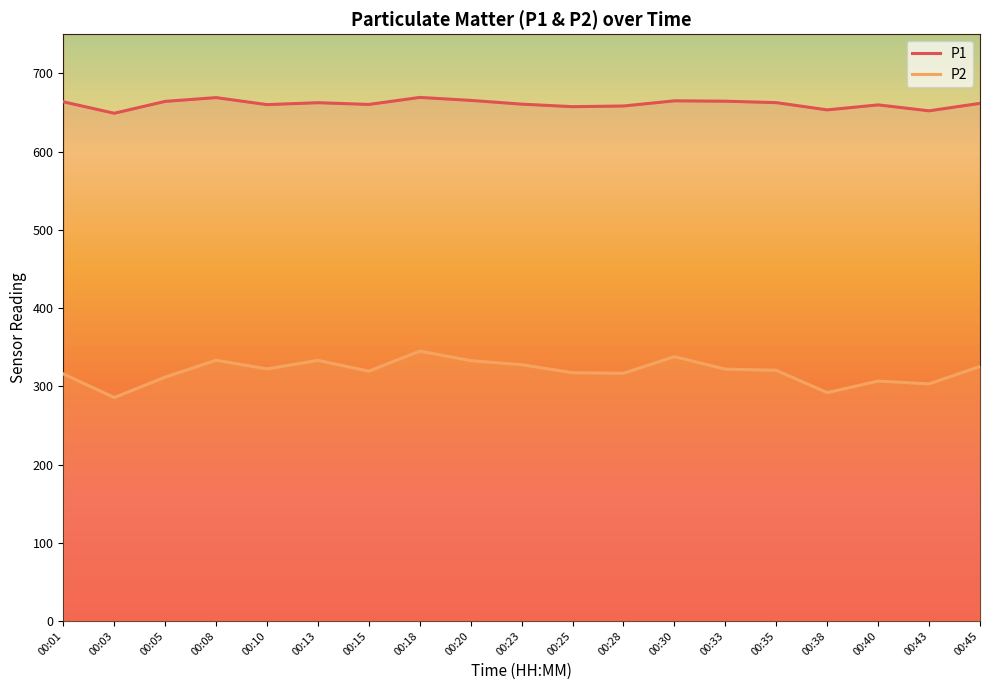

Reading left to right, list all the values displayed in this chart.

P1: 00:01=663.6	00:03=648.9	00:05=664.1	00:08=668.9	00:10=660.0	00:13=662.4	00:15=660.2	00:18=669.2	00:20=665.4	00:23=660.6	00:25=657.3	00:28=658.2	00:30=664.8	00:33=664.3	00:35=662.5	00:38=653.2	00:40=659.6	00:43=652.0	00:45=661.6
P2: 00:01=315.9	00:03=285.6	00:05=311.7	00:08=333.3	00:10=322.2	00:13=333.1	00:15=319.3	00:18=345.0	00:20=332.7	00:23=327.6	00:25=317.3	00:28=316.6	00:30=337.9	00:33=321.9	00:35=320.4	00:38=291.9	00:40=306.7	00:43=303.1	00:45=325.3